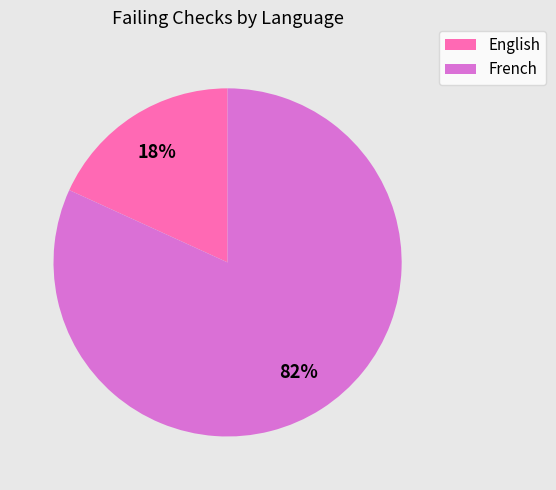

Do French and English together represent more than half of the pie?

Yes